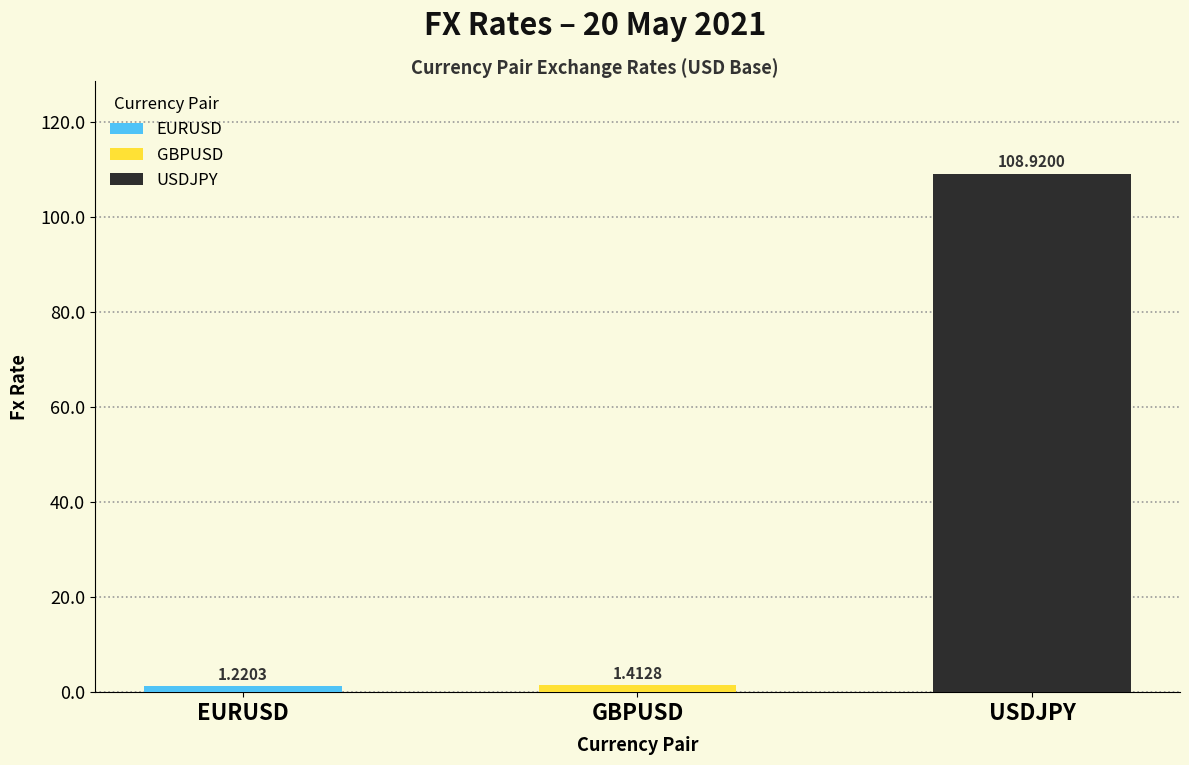

At which category does the chart reach its minimum across all series?

EURUSD